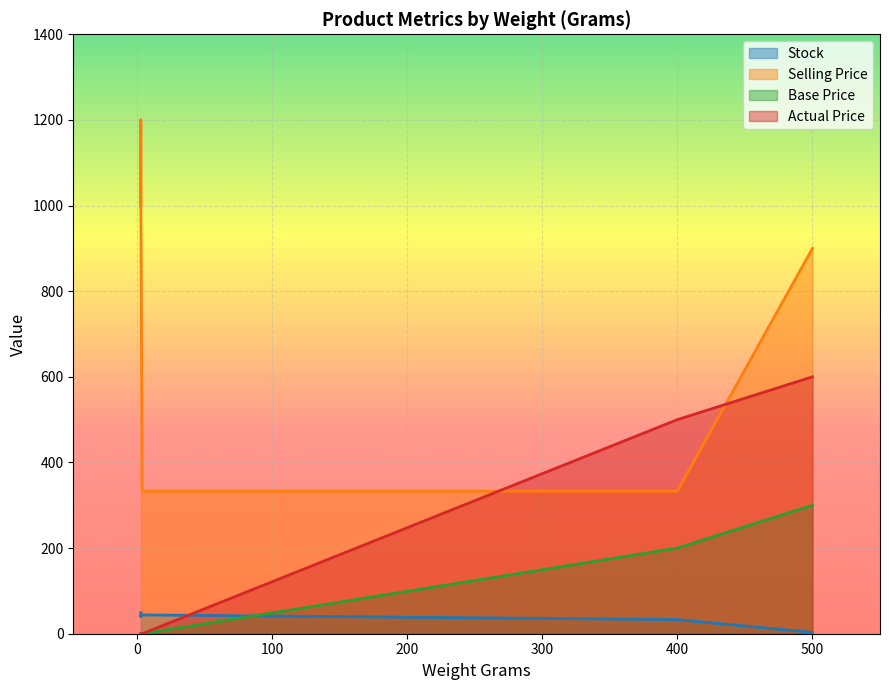

Which label corresponds to the largest value in the chart?

3